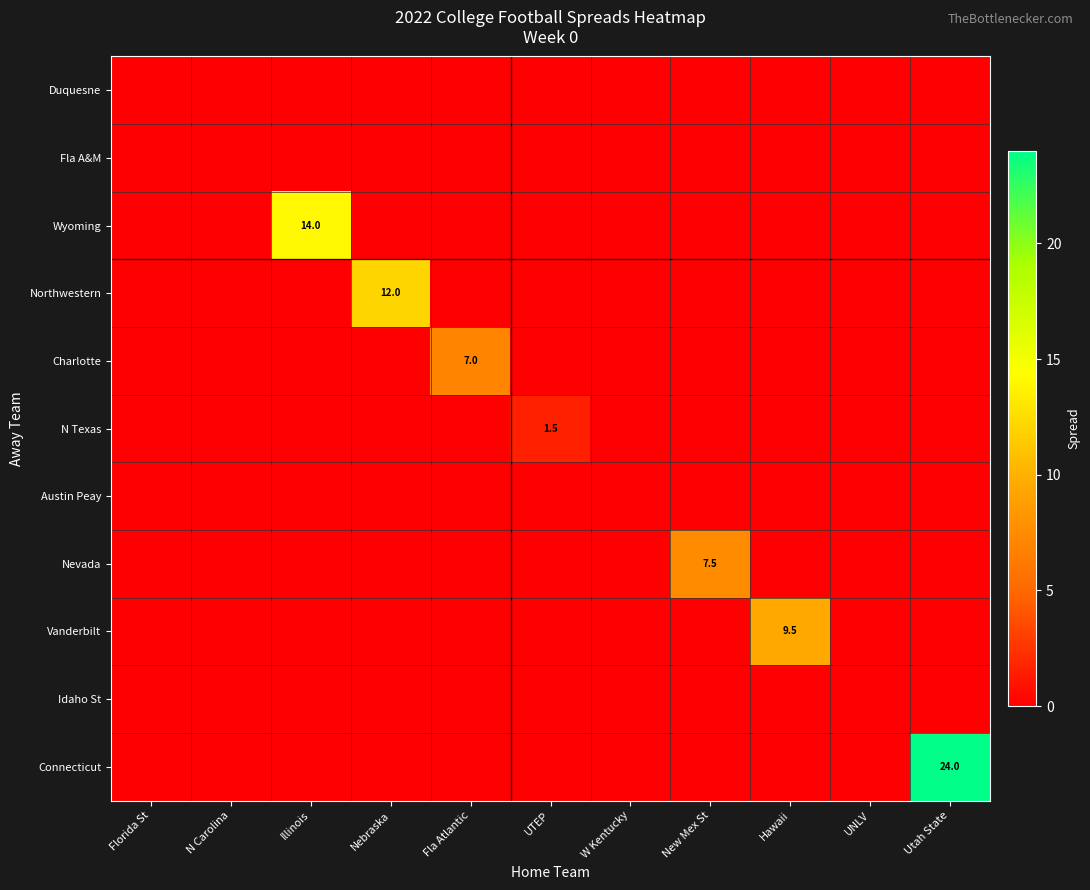

What is the difference between the maximum and minimum values in the Connecticut series?

24.0